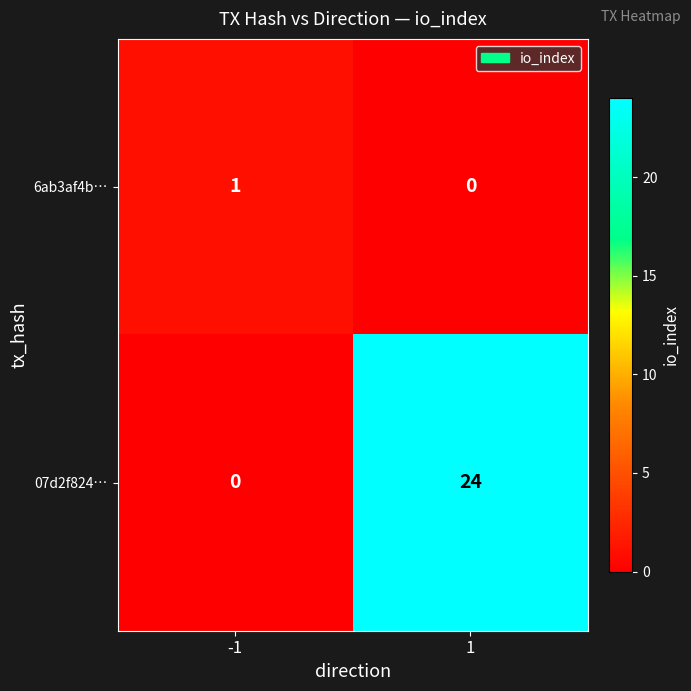

Which series has the largest range (max minus min)?

07d2f824…